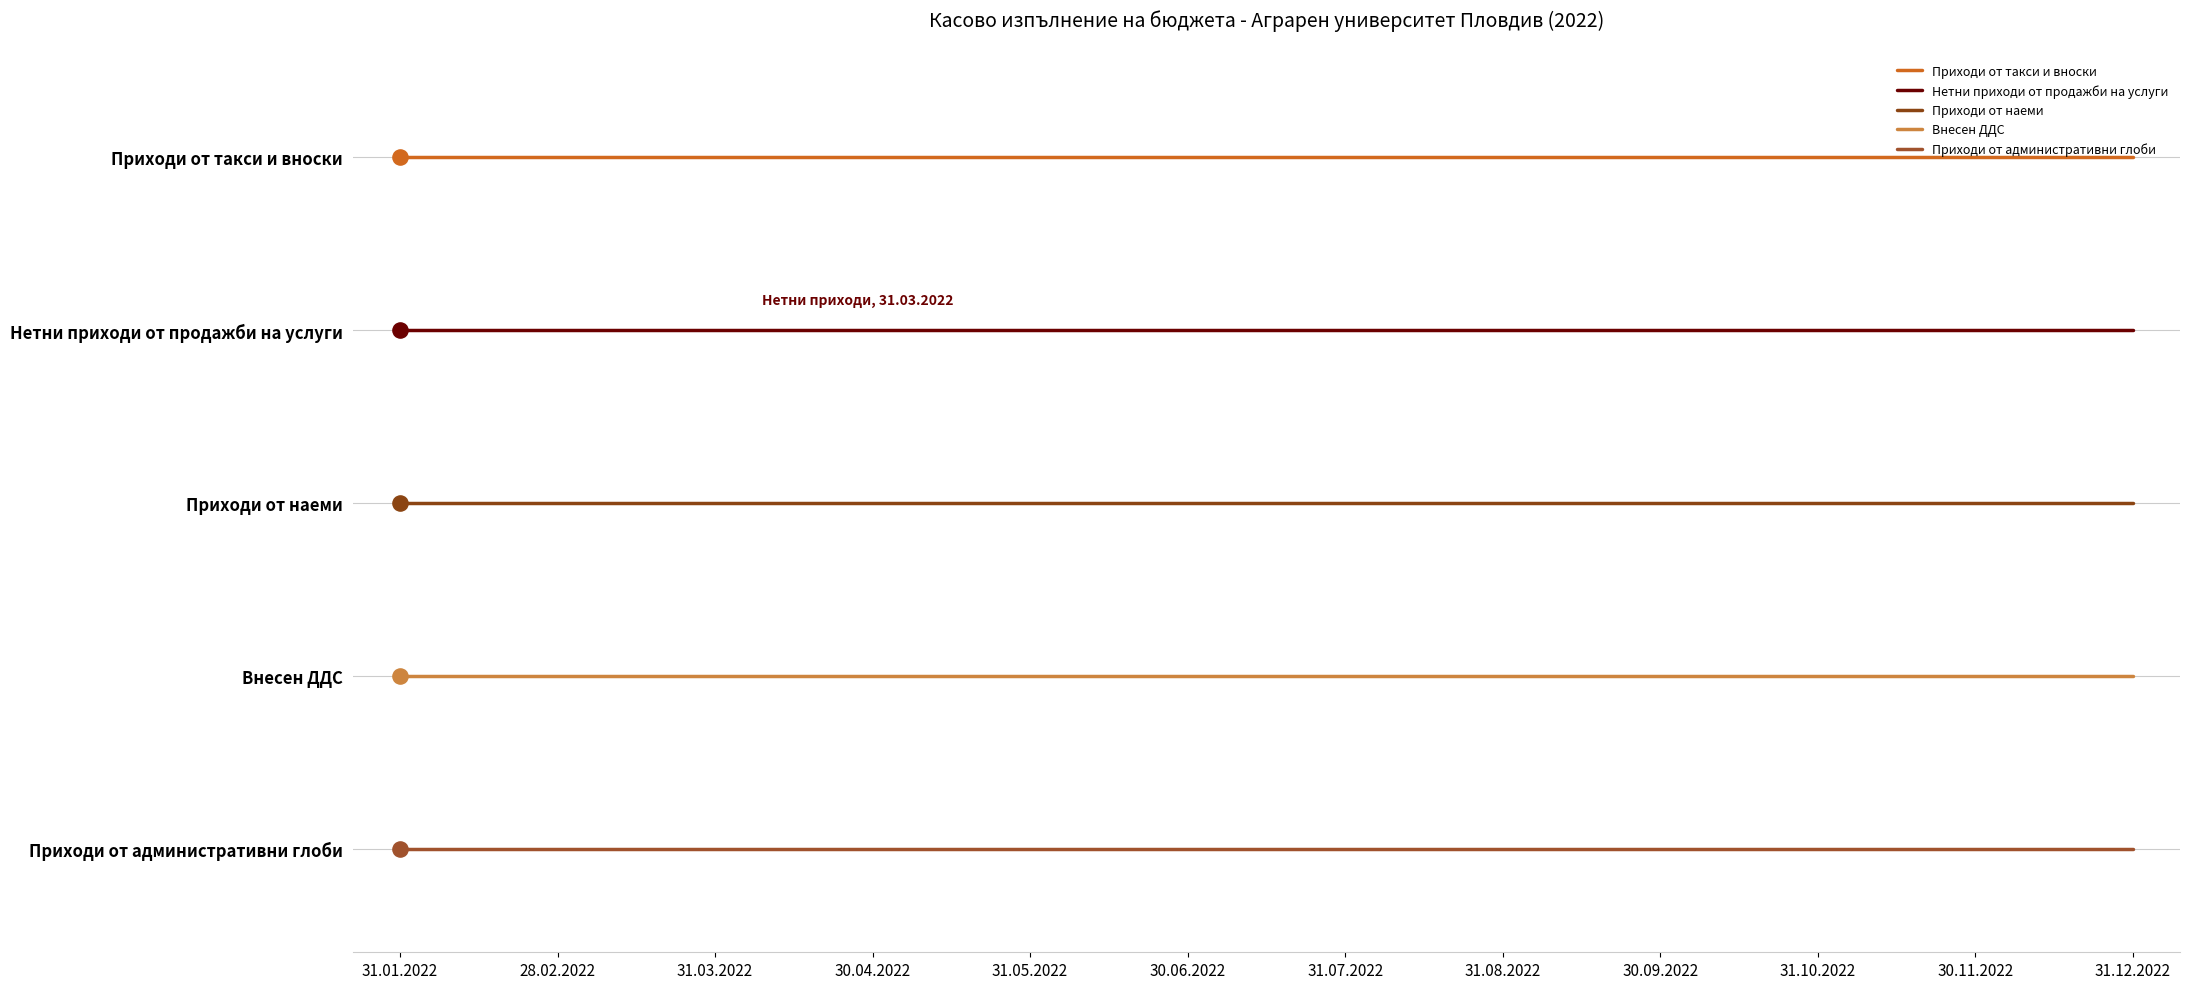

At how many categories does at least one series exceed 0?

12